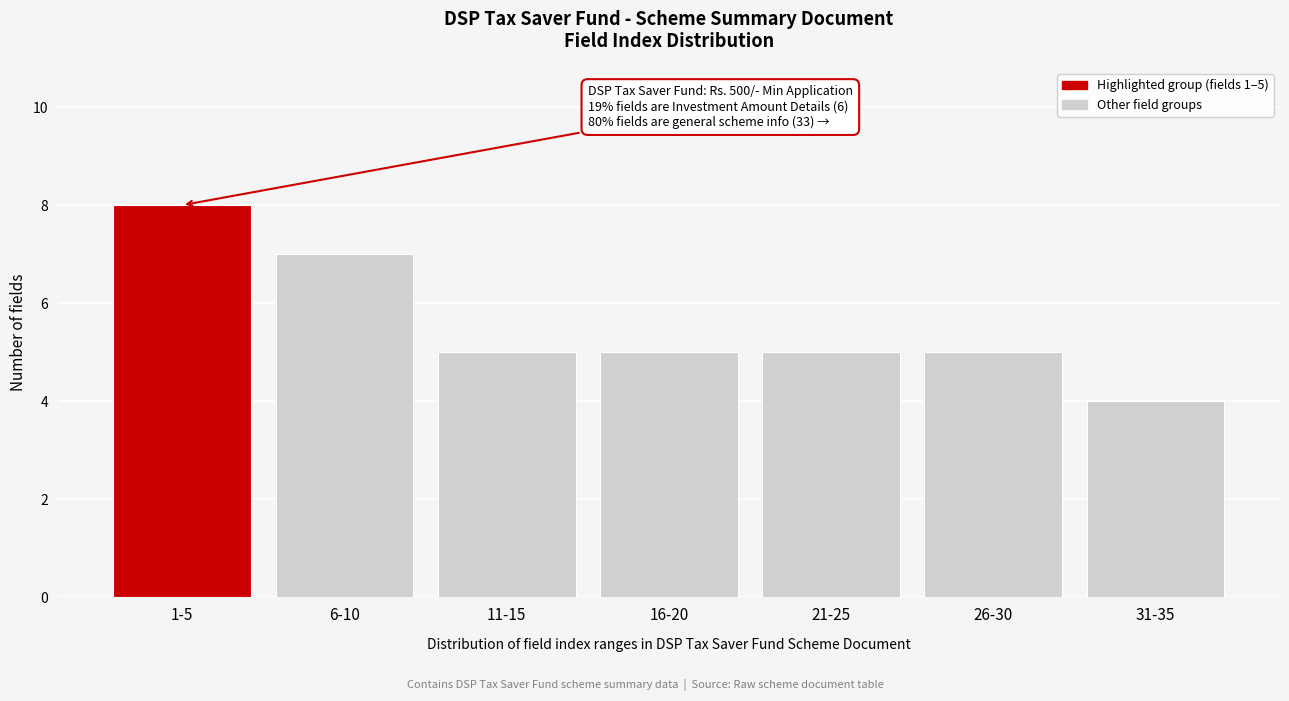

Reading left to right, what are all the values shown in this chart?

8	7	5	5	5	5	4